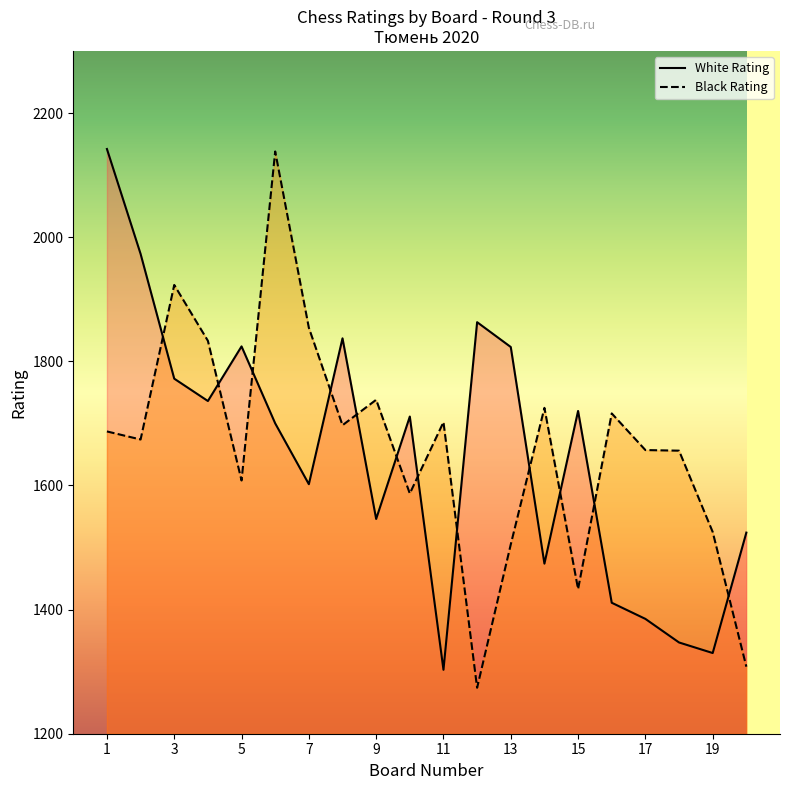

Is it true that White Rating equals 2763 at 4?

False